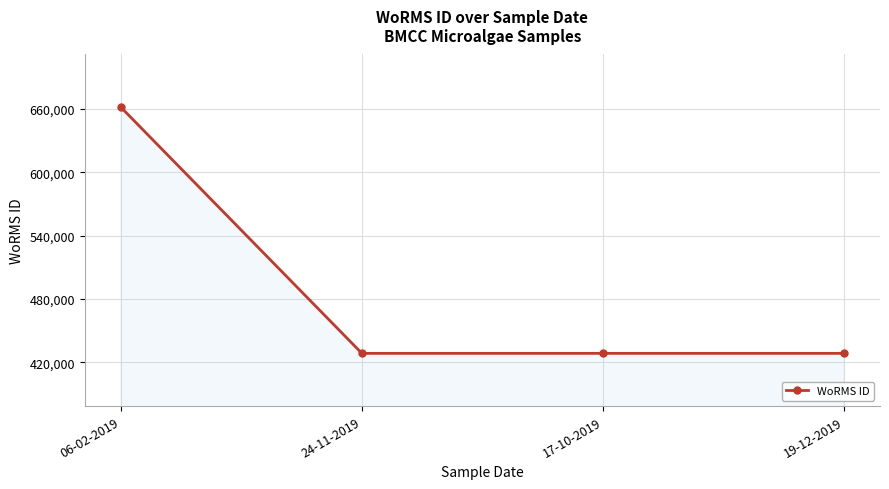

Is it true that the value at 19-12-2019 is 170434?

False